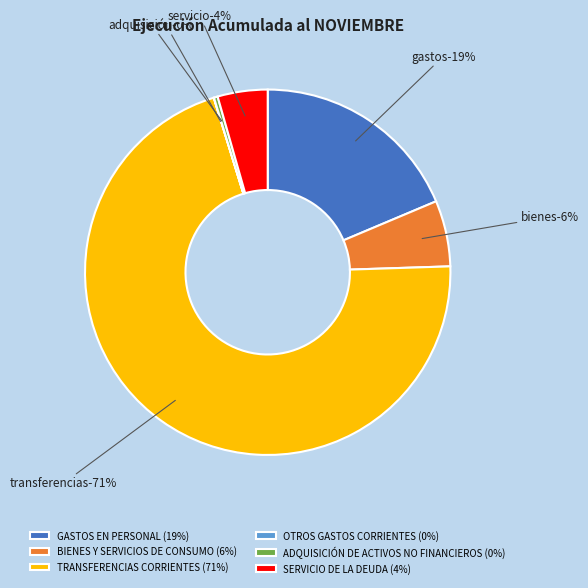

Which has a higher value, SERVICIO DE LA DEUDA or BIENES Y SERVICIOS DE CONSUMO?

BIENES Y SERVICIOS DE CONSUMO